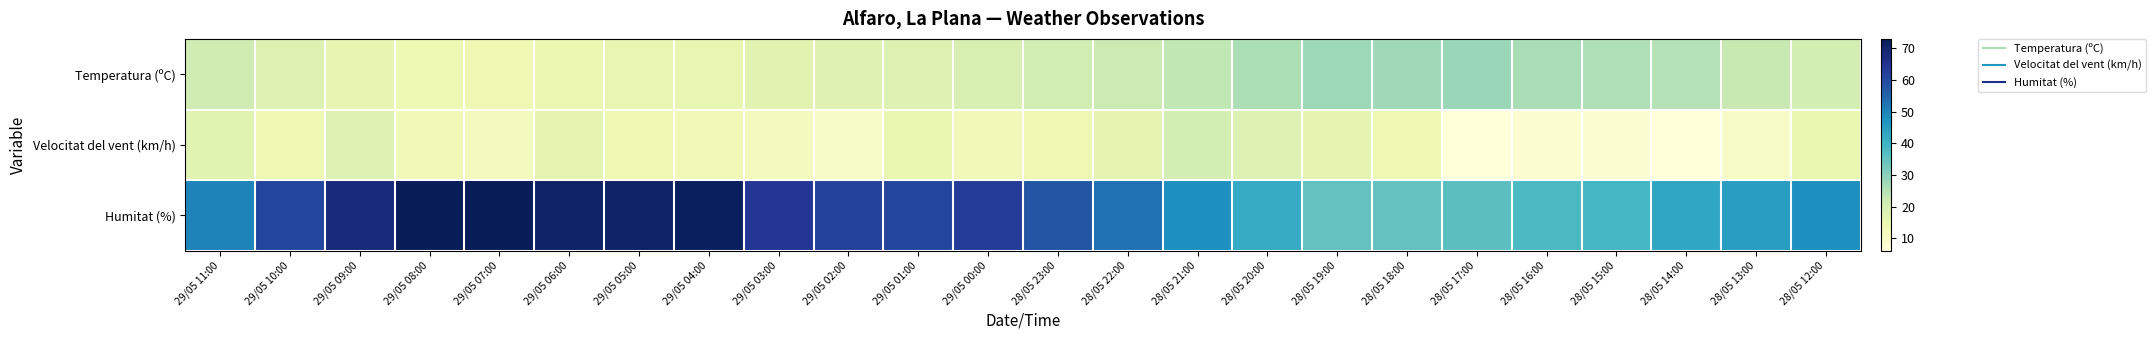

Reading left to right, what are all the values shown in this chart?

Temperatura (ºC): 29/05 11:00=20.7	29/05 10:00=18.3	29/05 09:00=15.8	29/05 08:00=14.2	29/05 07:00=14.0	29/05 06:00=14.6	29/05 05:00=15.2	29/05 04:00=15.3	29/05 03:00=16.9	29/05 02:00=17.3	29/05 01:00=18.2	29/05 00:00=19.0	28/05 23:00=20.2	28/05 22:00=21.6	28/05 21:00=23.5	28/05 20:00=25.8	28/05 19:00=27.6	28/05 18:00=27.4	28/05 17:00=28.1	28/05 16:00=26.3	28/05 15:00=25.5	28/05 14:00=24.9	28/05 13:00=22.4	28/05 12:00=19.9
Velocitat del vent (km/h): 29/05 11:00=17.0	29/05 10:00=14.0	29/05 09:00=18.0	29/05 08:00=13.0	29/05 07:00=12.0	29/05 06:00=16.0	29/05 05:00=14.0	29/05 04:00=13.0	29/05 03:00=12.0	29/05 02:00=10.0	29/05 01:00=15.0	29/05 00:00=13.0	28/05 23:00=14.0	28/05 22:00=16.0	28/05 21:00=20.0	28/05 20:00=18.0	28/05 19:00=16.0	28/05 18:00=14.0	28/05 17:00=6.0	28/05 16:00=8.0	28/05 15:00=8.0	28/05 14:00=6.0	28/05 13:00=10.0	28/05 12:00=15.0
Humitat (%): 29/05 11:00=50.0	29/05 10:00=61.0	29/05 09:00=68.0	29/05 08:00=73.0	29/05 07:00=73.0	29/05 06:00=71.0	29/05 05:00=71.0	29/05 04:00=72.0	29/05 03:00=64.0	29/05 02:00=62.0	29/05 01:00=61.0	29/05 00:00=63.0	28/05 23:00=58.0	28/05 22:00=53.0	28/05 21:00=48.0	28/05 20:00=42.0	28/05 19:00=35.0	28/05 18:00=35.0	28/05 17:00=36.0	28/05 16:00=38.0	28/05 15:00=39.0	28/05 14:00=43.0	28/05 13:00=45.0	28/05 12:00=48.0